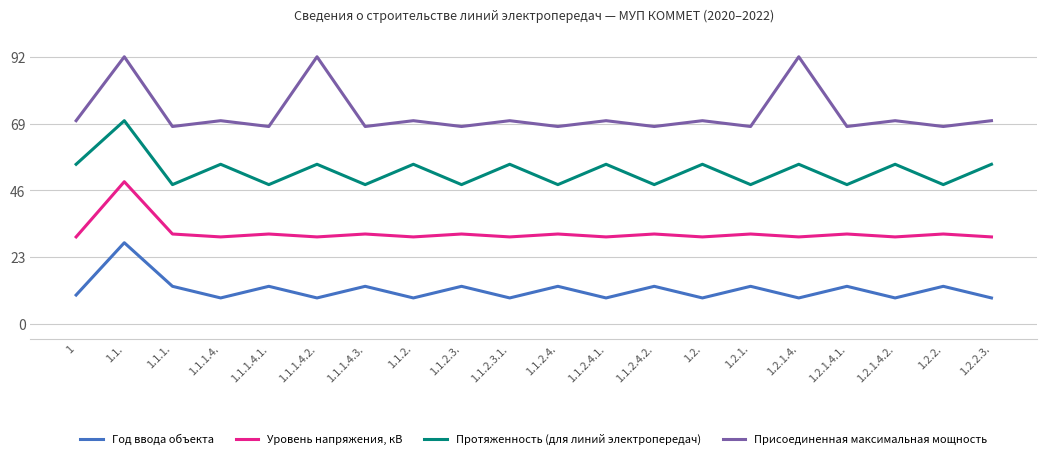

The value of Присоединенная максимальная мощность at 1.1.2.3.1. is 123. True or false?

False